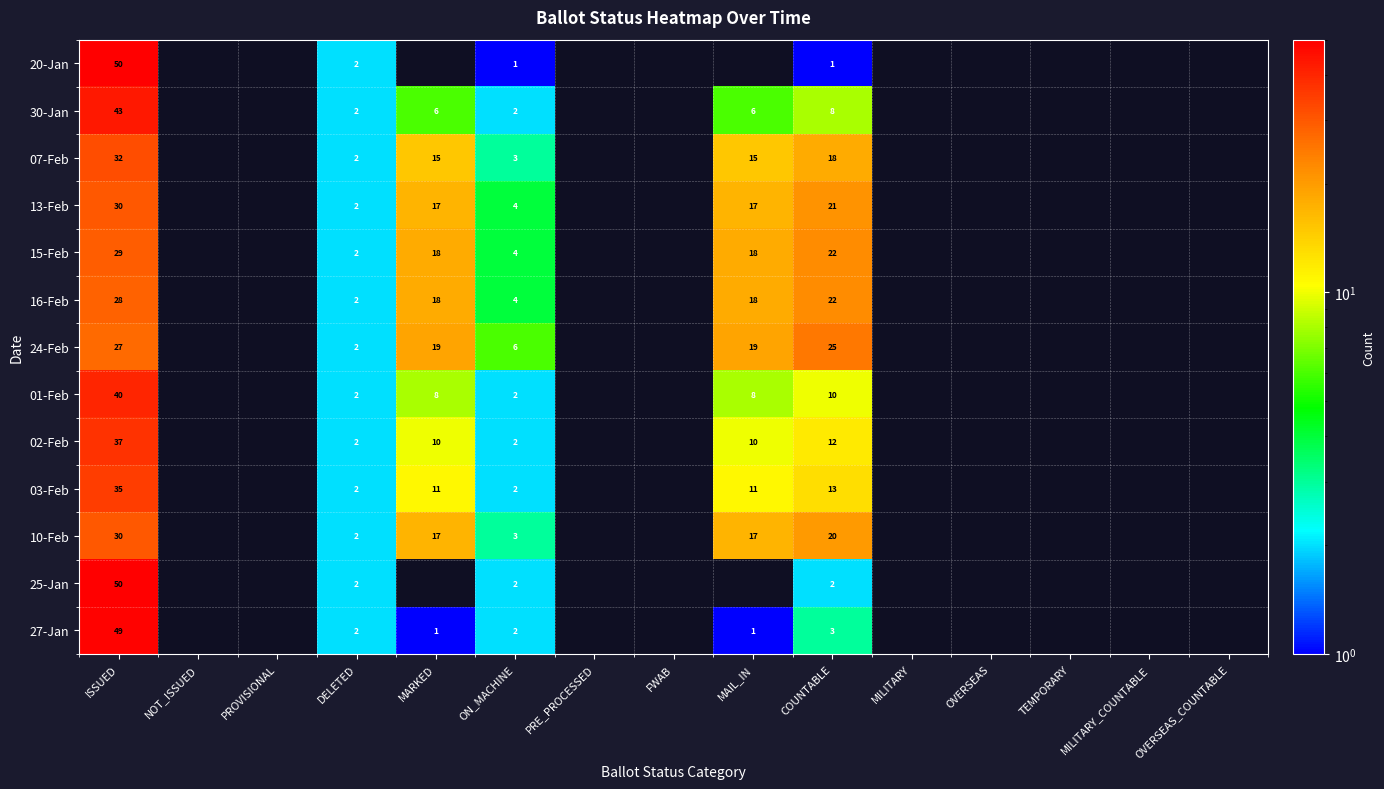

Is it true that 20-Jan equals 1 at ON_MACHINE?

True